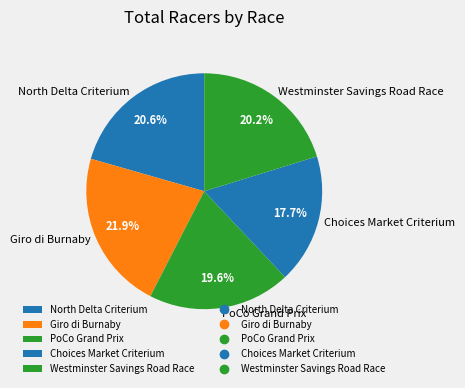

To the nearest percent, what portion does Westminster Savings Road Race represent?

20%